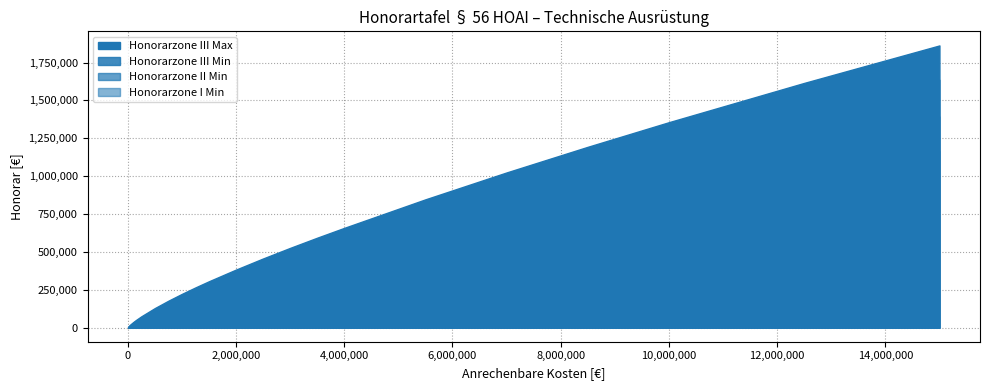

The value of Honorarzone III Min at 15000 is 11047. True or false?

False